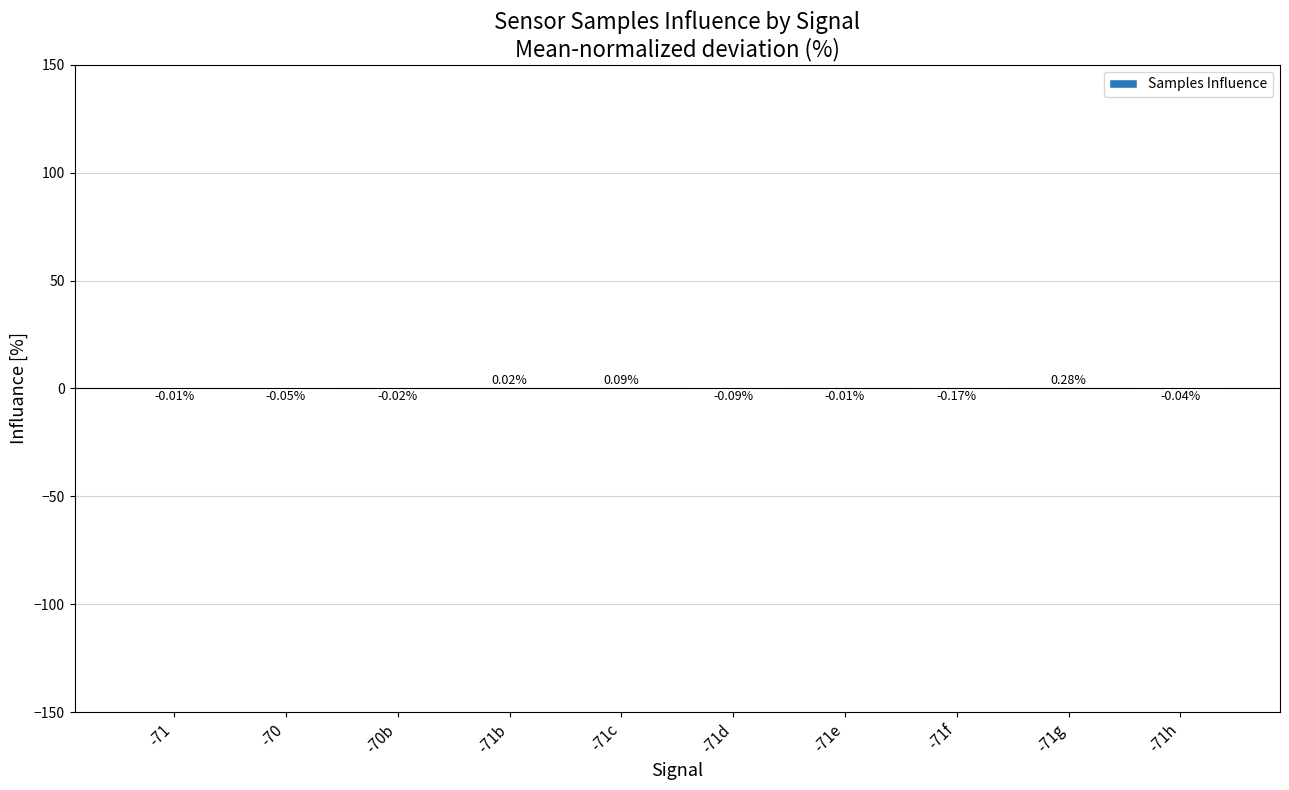

Does the chart contain stacked bars?

No